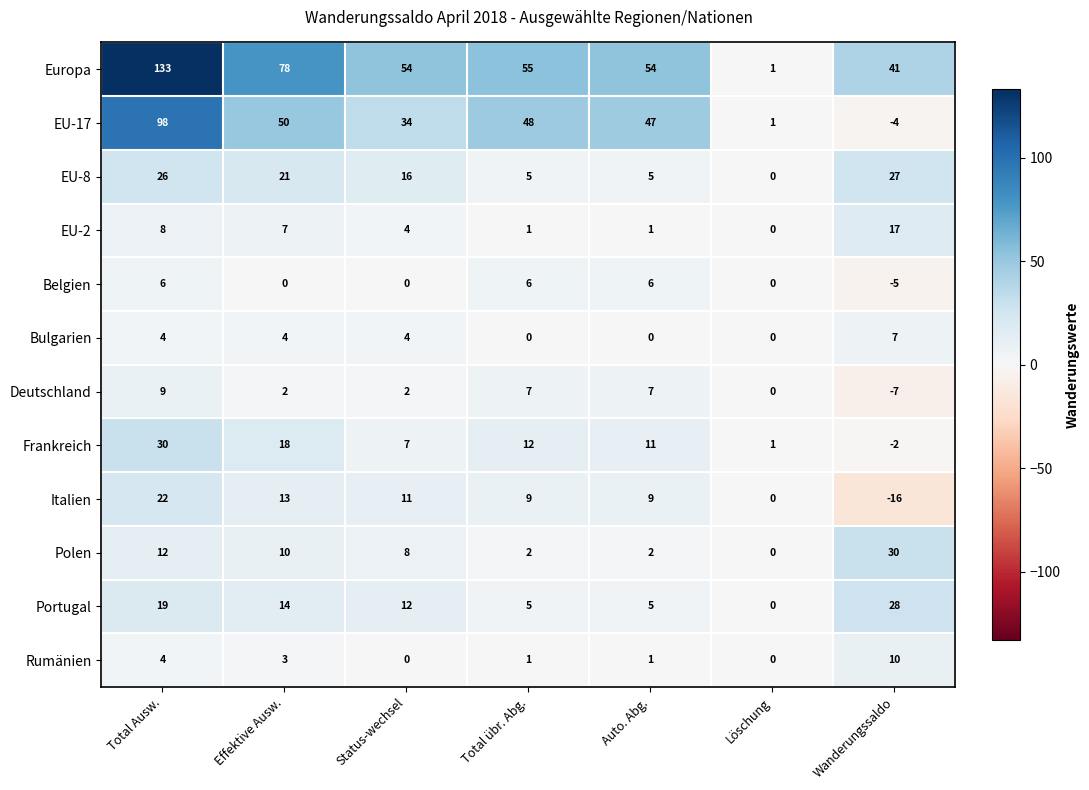

At Wanderungssaldo, list the series in order from largest to smallest.

Europa, Polen, Portugal, EU-8, EU-2, Rumänien, Bulgarien, Frankreich, EU-17, Belgien, Deutschland, Italien